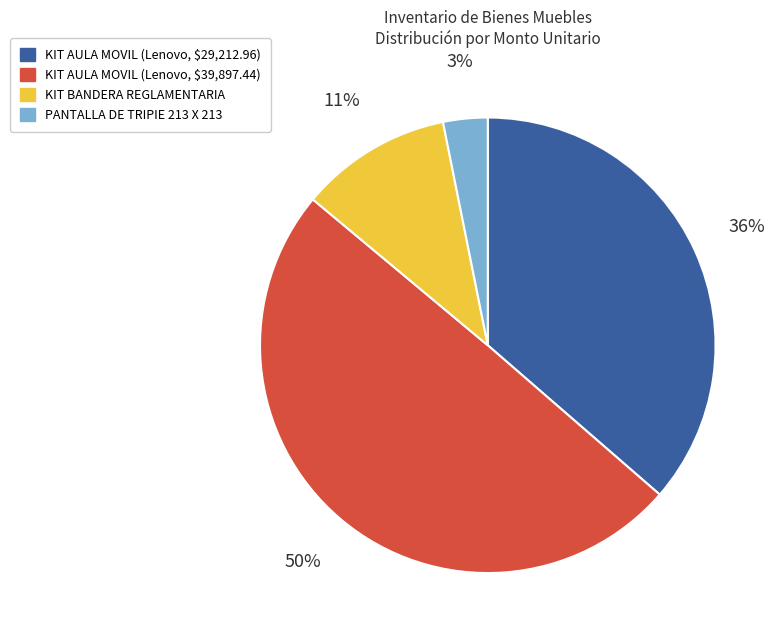

How many segments does this pie chart have?

4